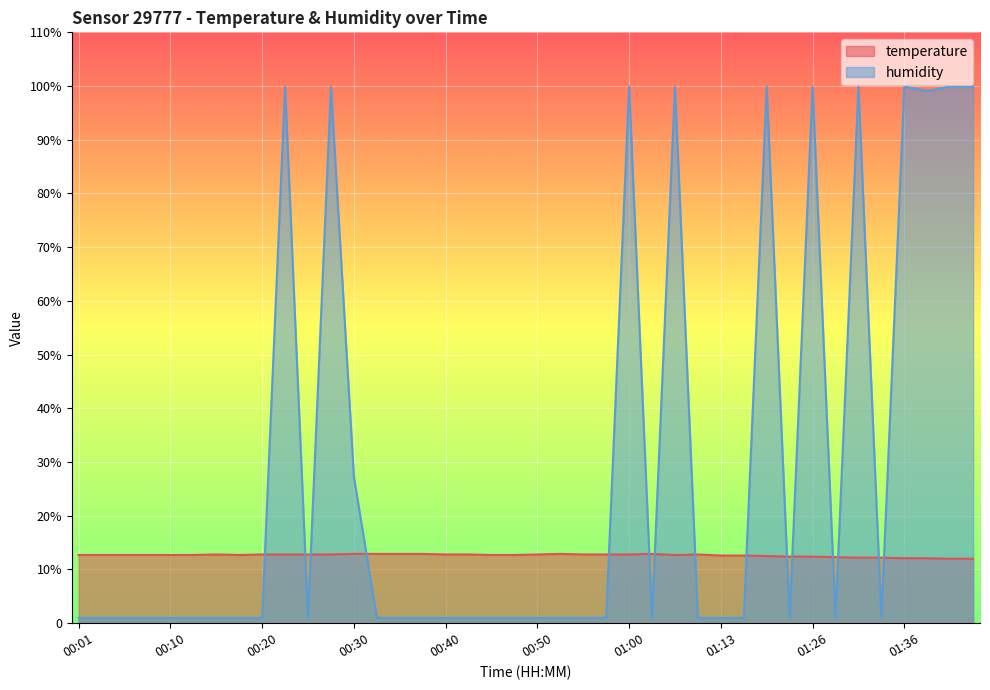

At which category is the sum across all series the highest?

00:23